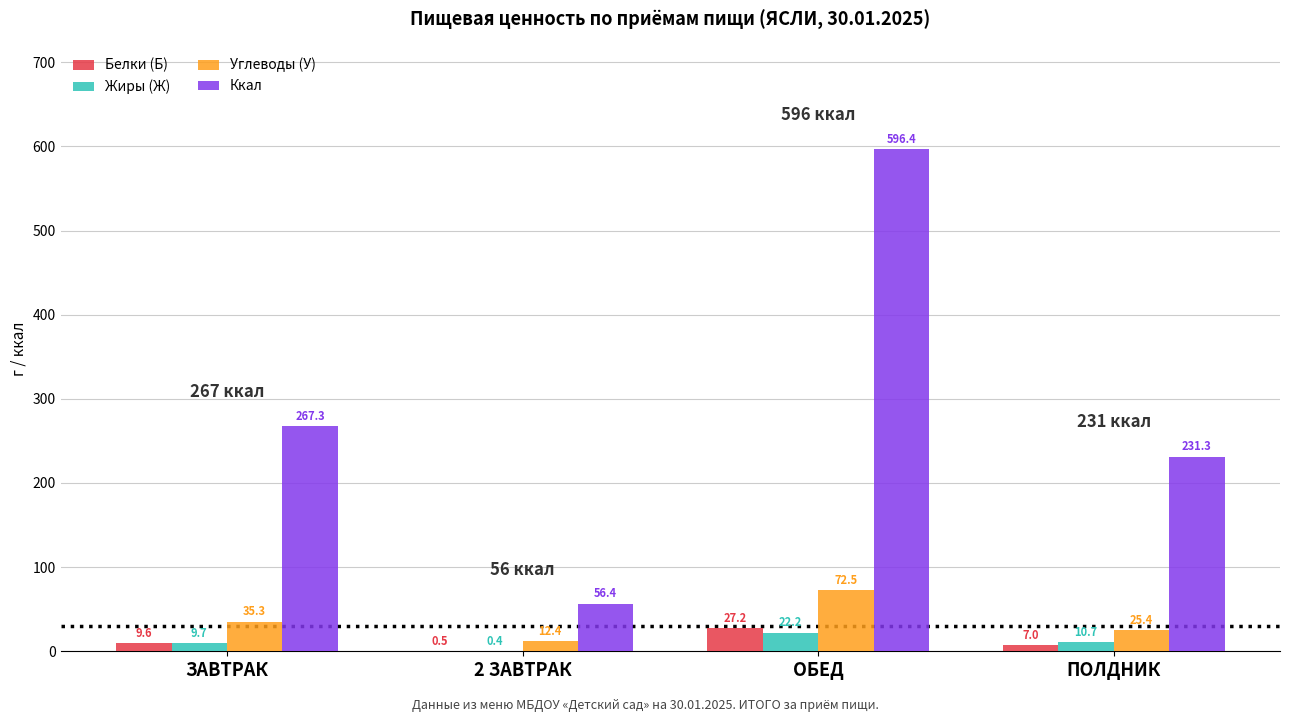

At which label does Жиры (Ж) first exceed 10?

ОБЕД